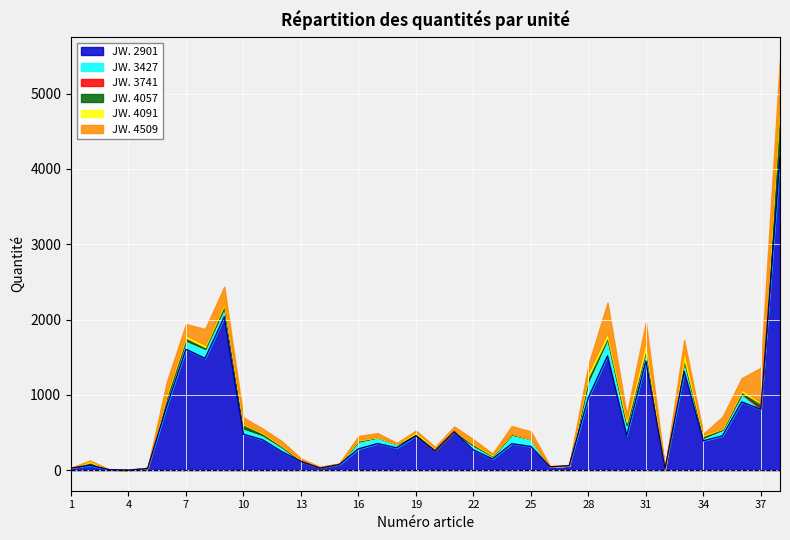

Where is the first local minimum for JW. 4091?

15